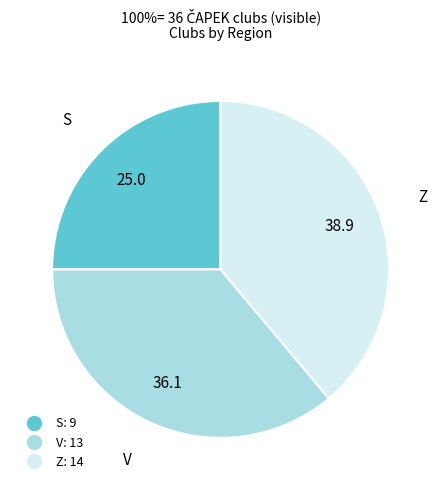

Which has a higher value, V or S?

V